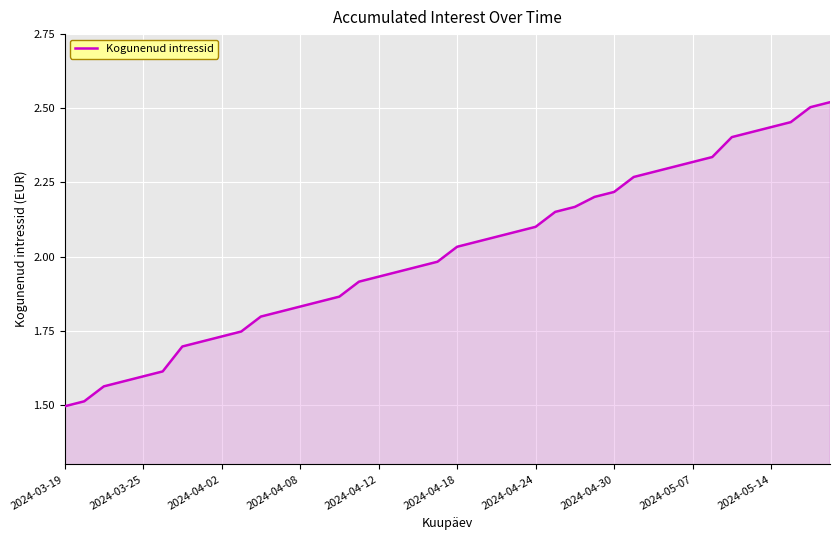

What is the average value?

2.0